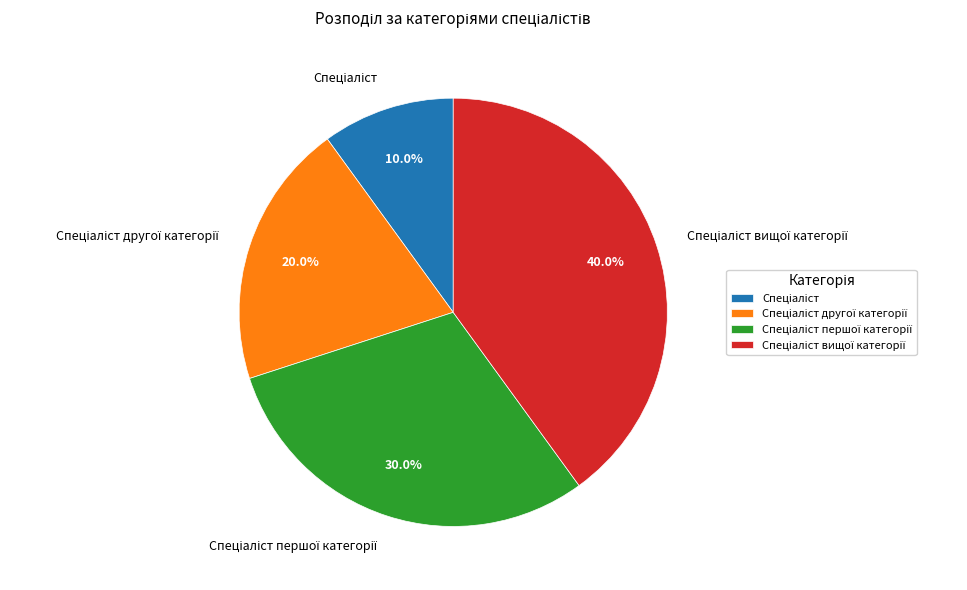

Does any single category account for the majority?

No